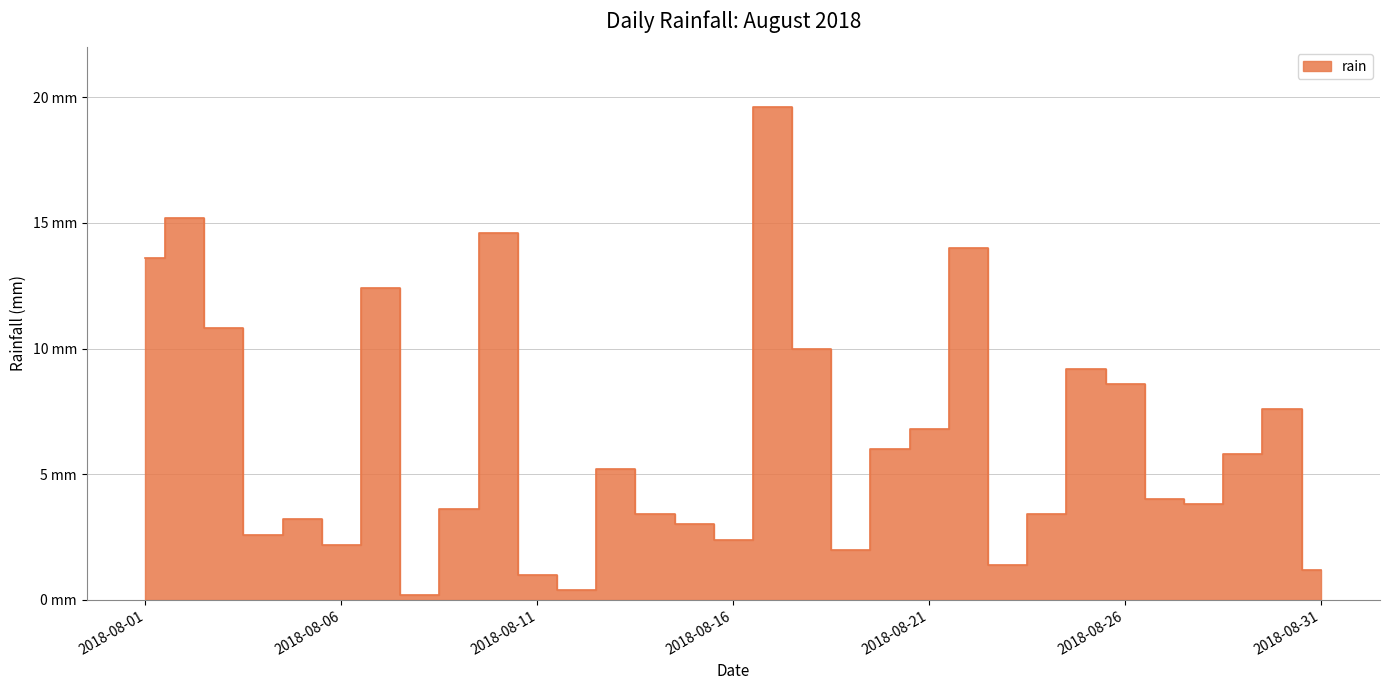

Count the number of categories in the chart.

31